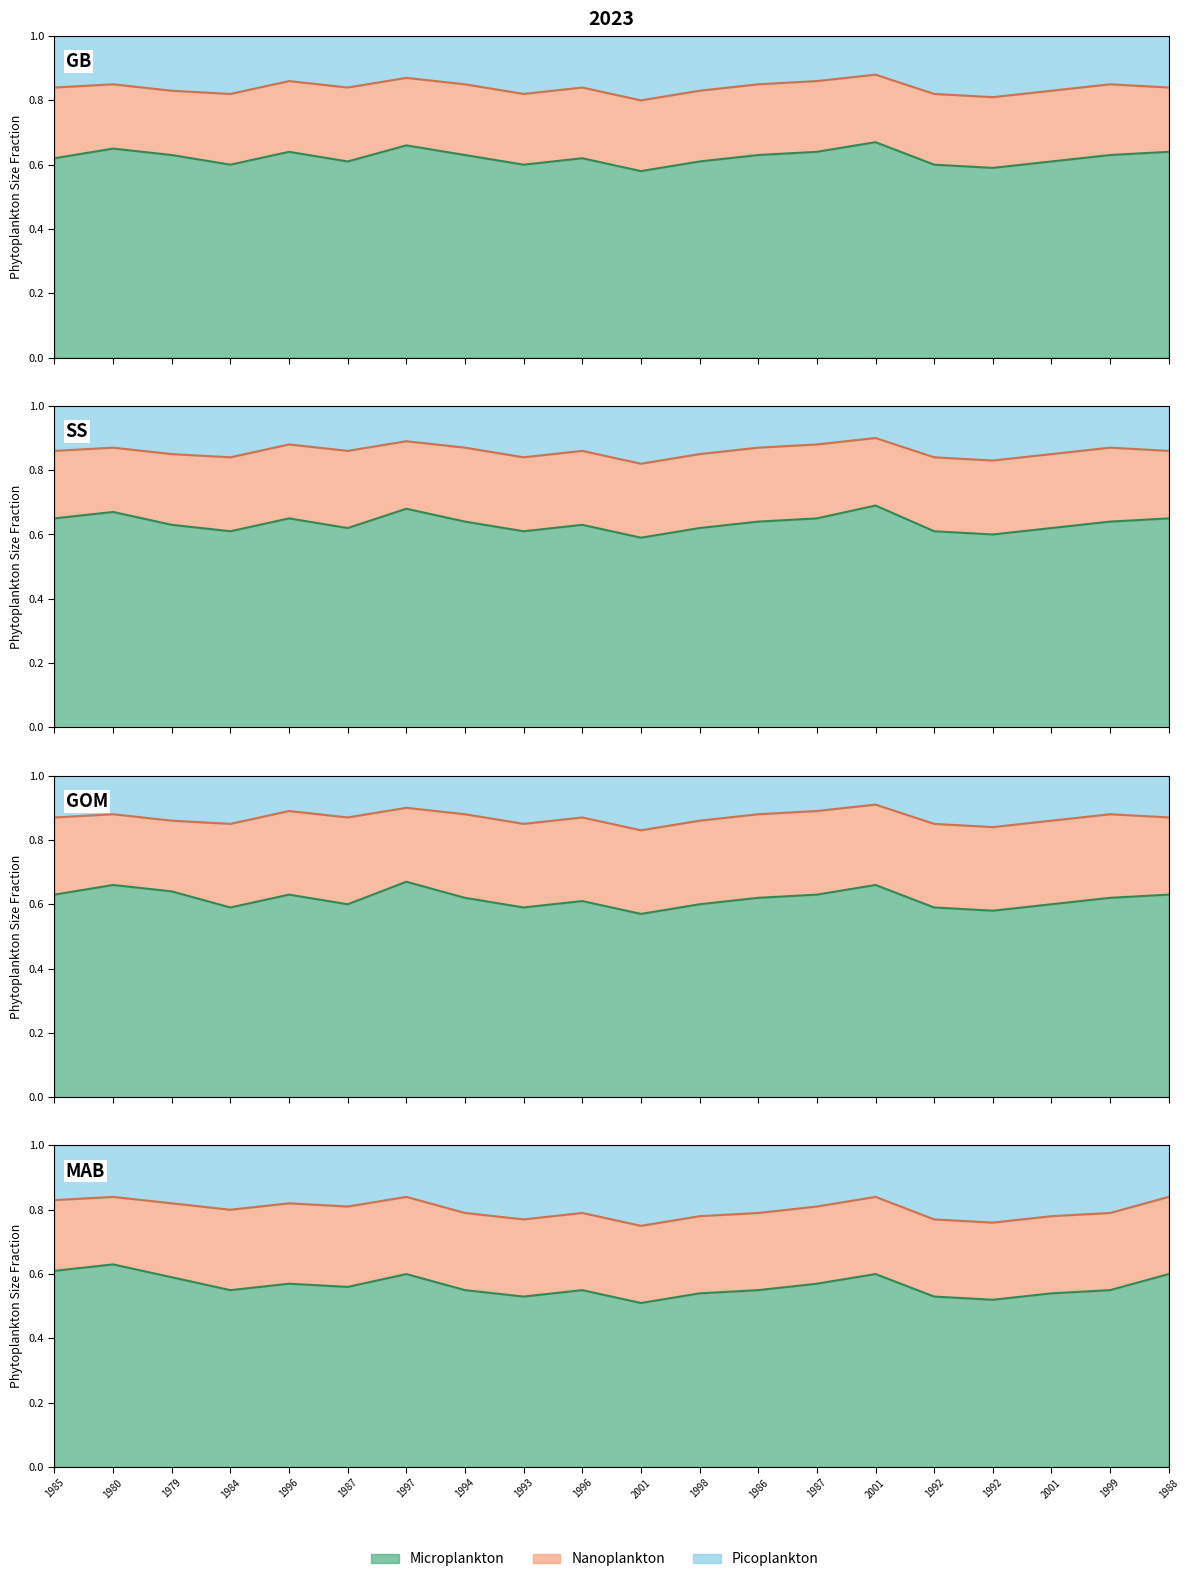

What is the highest value of the Microplankton series?

0.7